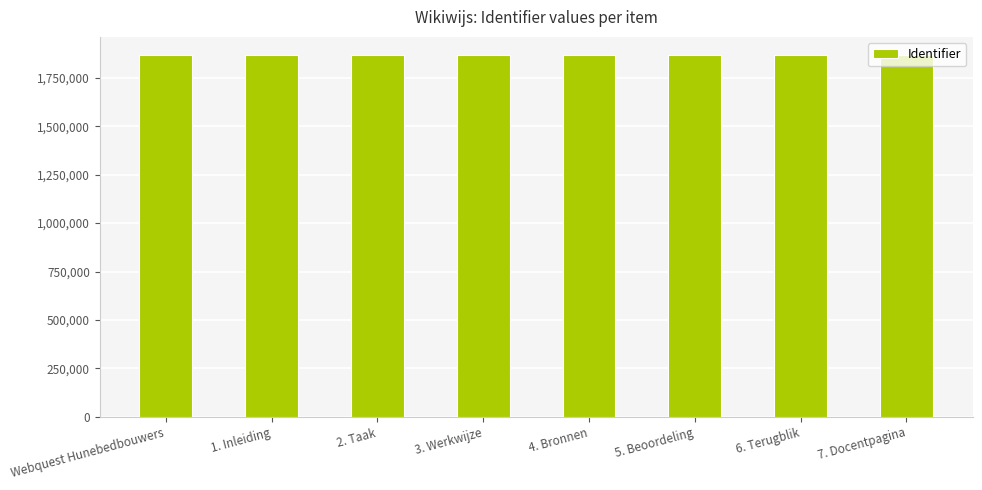

What is the ratio of the value at 2. Taak to the value at 4. Bronnen?

1.0